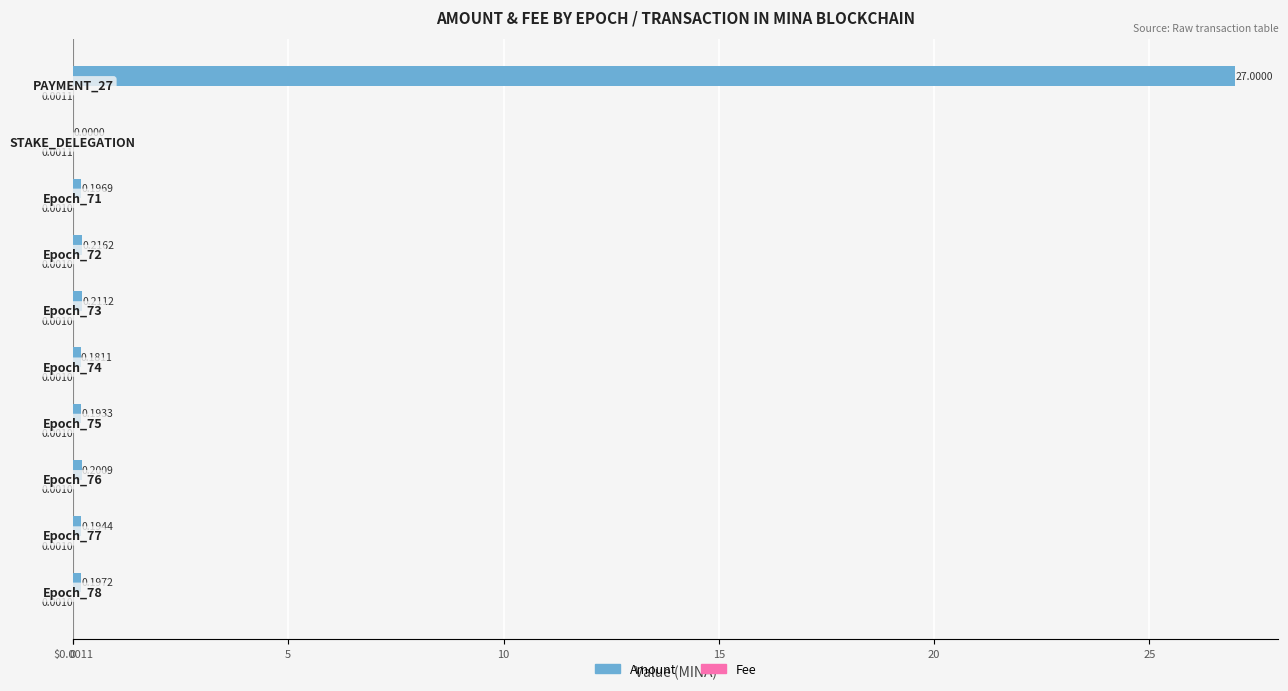

At how many categories does at least one series exceed 6?

1